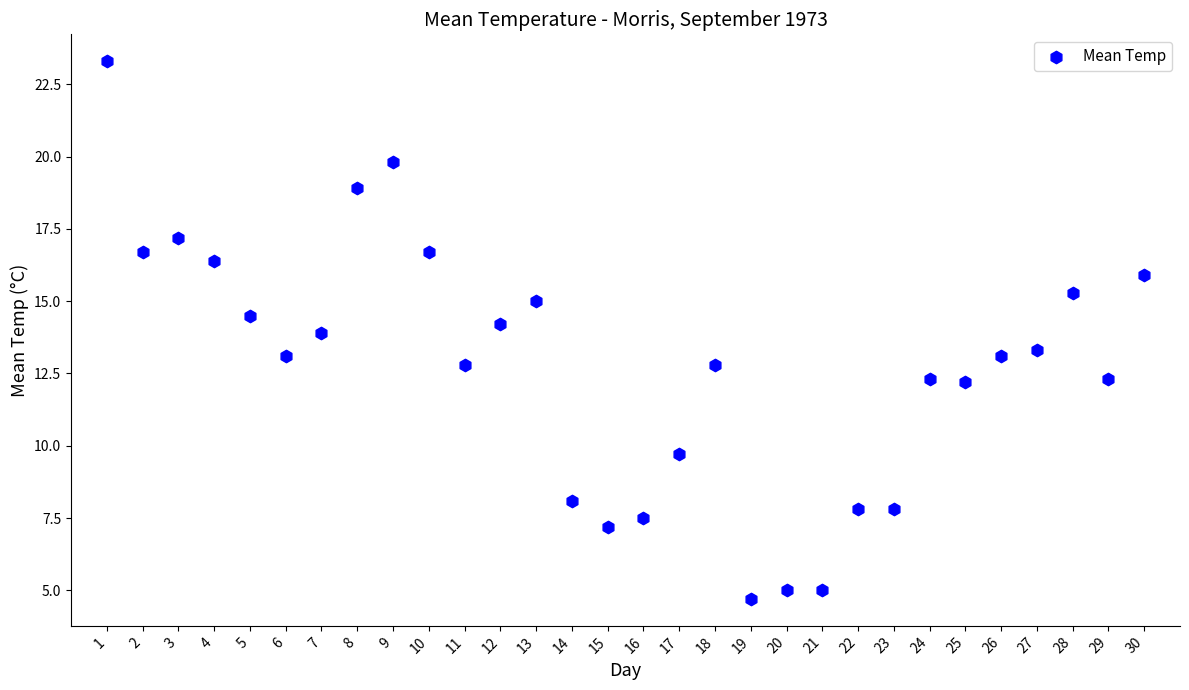

What is the range of Y values (max minus min)?

18.6